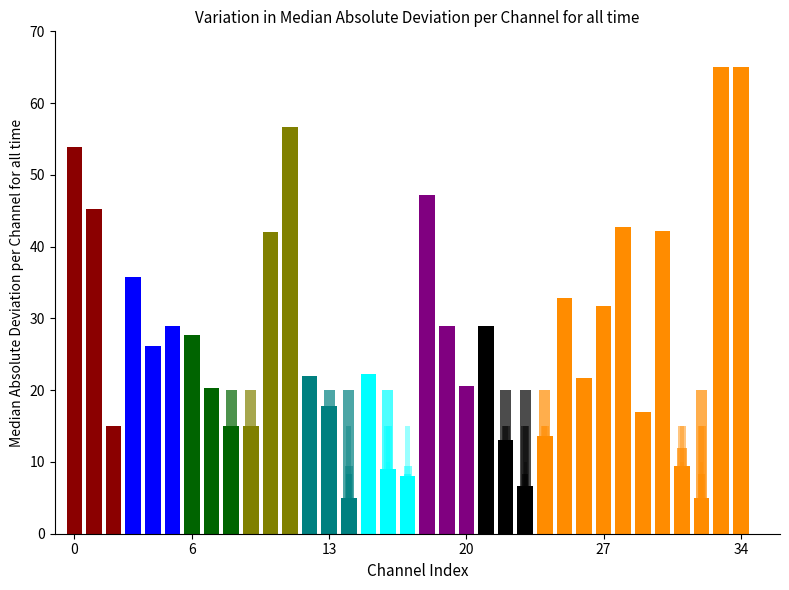

Does the chart contain stacked bars?

No